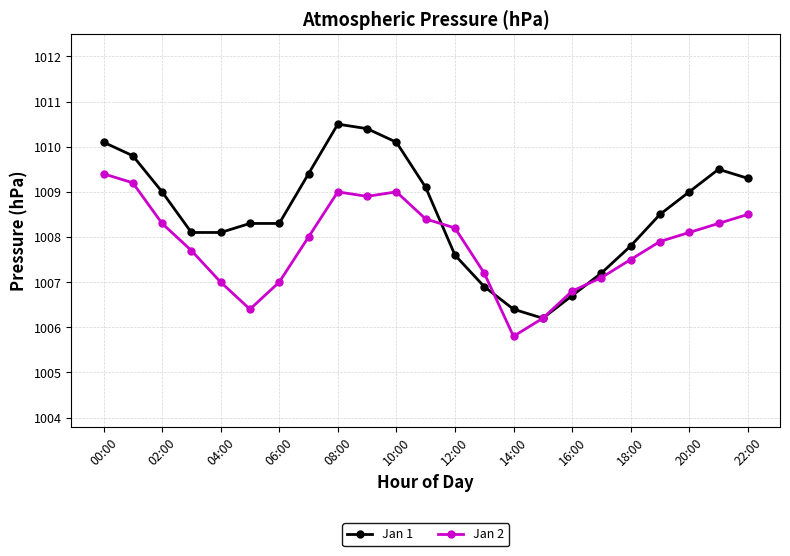

Which series has the largest total across all categories?

Jan 1